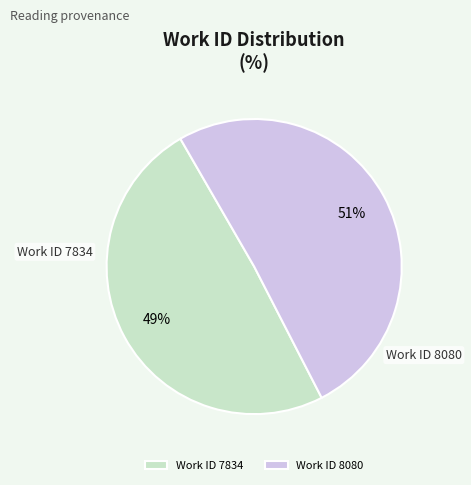

What is the smallest slice in the pie chart?

Work ID 7834